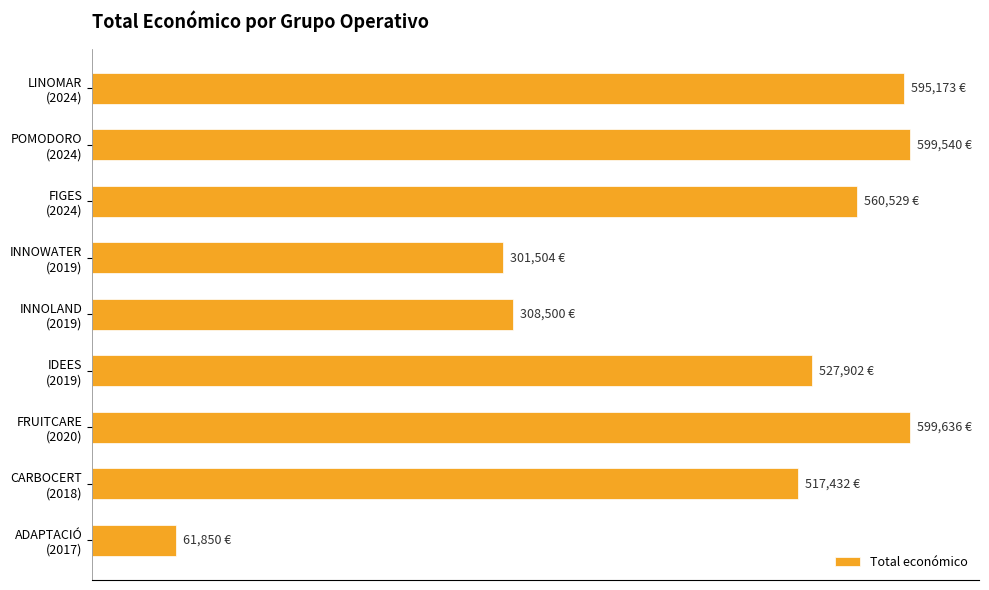

Are the bars horizontal?

Yes